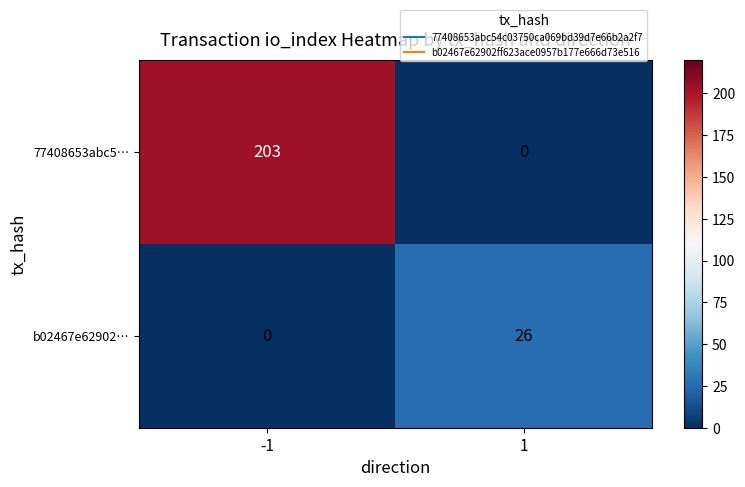

The 77408653abc5… series shows 203 at -1. True or false?

True